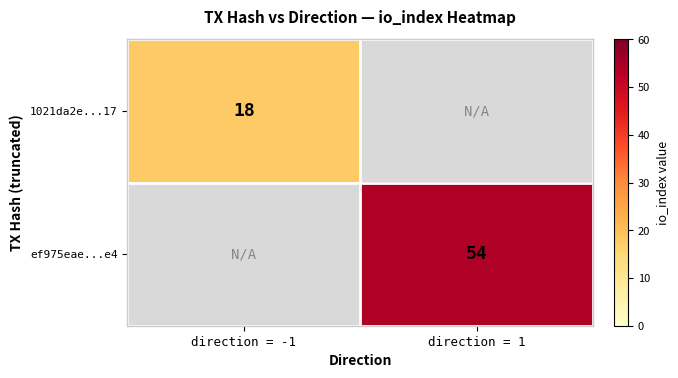

The ef975eae...e4 series shows 54 at direction = 1. True or false?

True